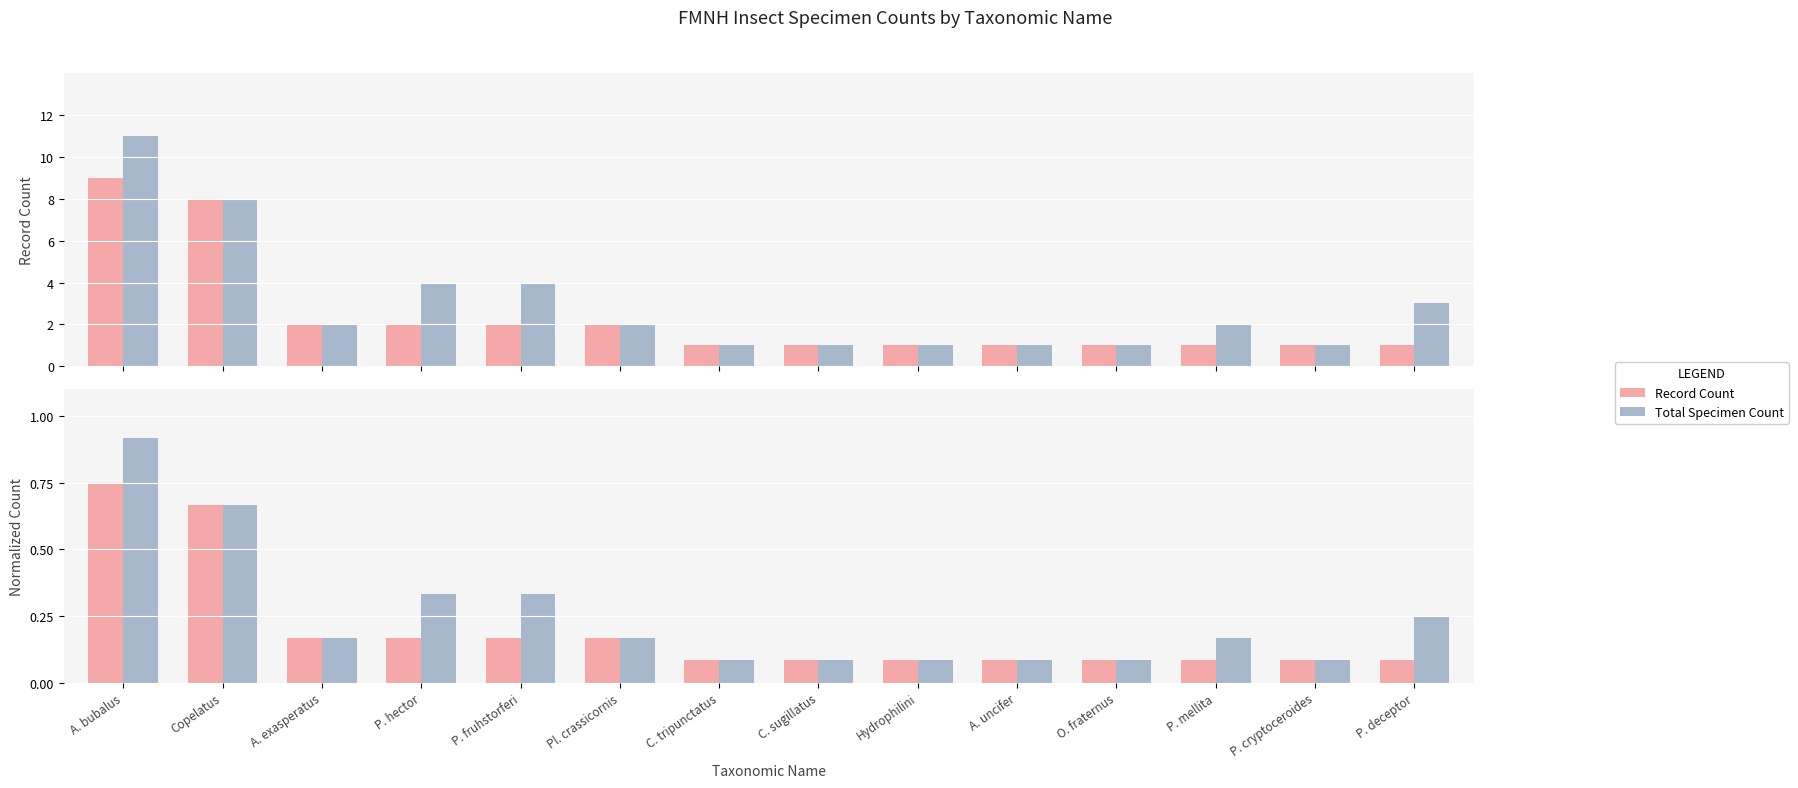

Reading left to right, list all the values displayed in this chart.

Record Count: A. bubalus=0.8	Copelatus=0.7	A. exasperatus=0.2	P. hector=0.2	P. fruhstorferi=0.2	Pl. crassicornis=0.2	C. tripunctatus=0.1	C. sugillatus=0.1	Hydrophilini=0.1	A. uncifer=0.1	O. fraternus=0.1	P. mellita=0.1	P. cryptoceroides=0.1	P. deceptor=0.1
Total Specimen Count: A. bubalus=0.9	Copelatus=0.7	A. exasperatus=0.2	P. hector=0.3	P. fruhstorferi=0.3	Pl. crassicornis=0.2	C. tripunctatus=0.1	C. sugillatus=0.1	Hydrophilini=0.1	A. uncifer=0.1	O. fraternus=0.1	P. mellita=0.2	P. cryptoceroides=0.1	P. deceptor=0.2